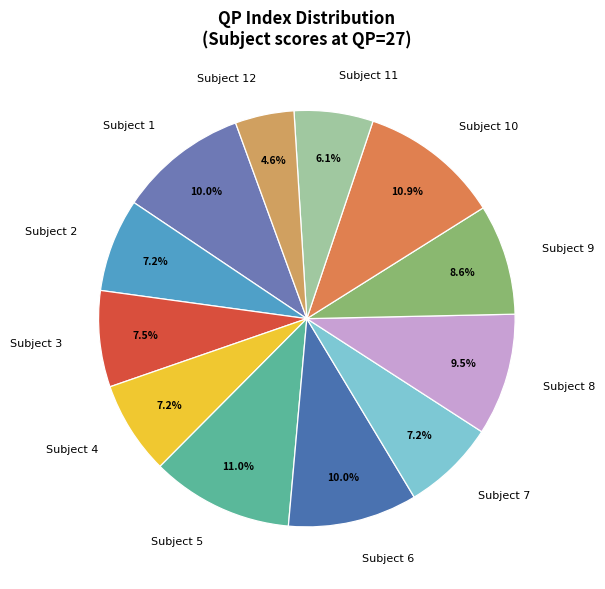

True or false: Subject 1 accounts for 3% of the total.

False